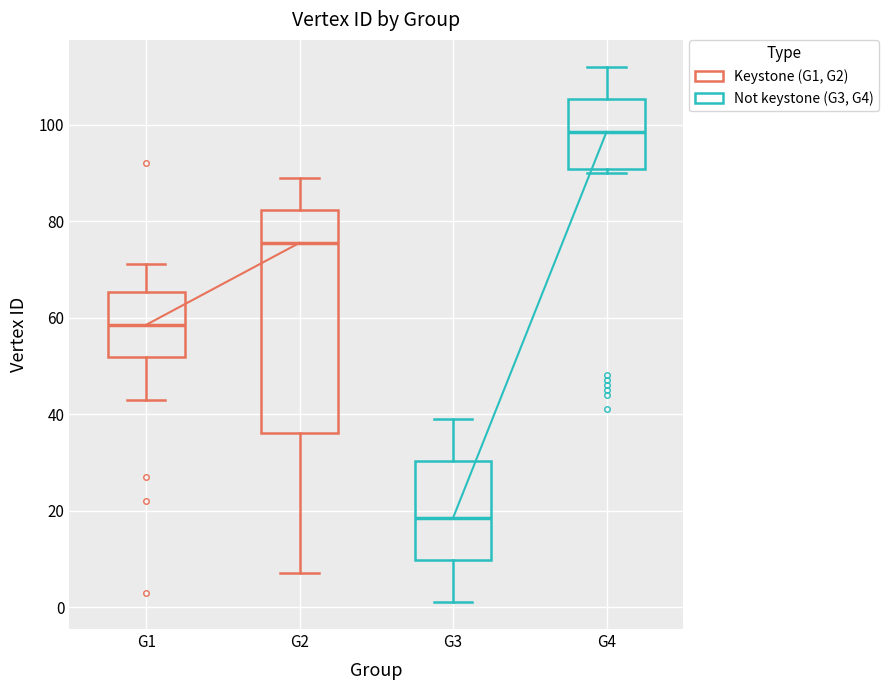

Which box's median line is the highest?

G4